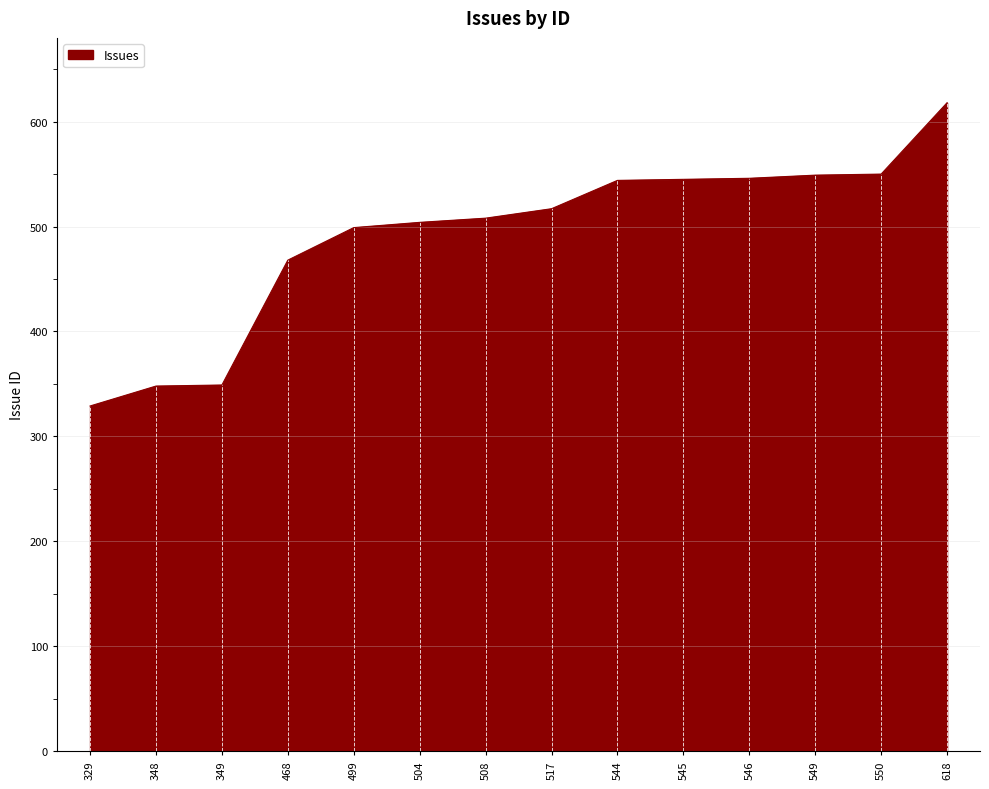

What is the difference between the maximum and minimum values?

289